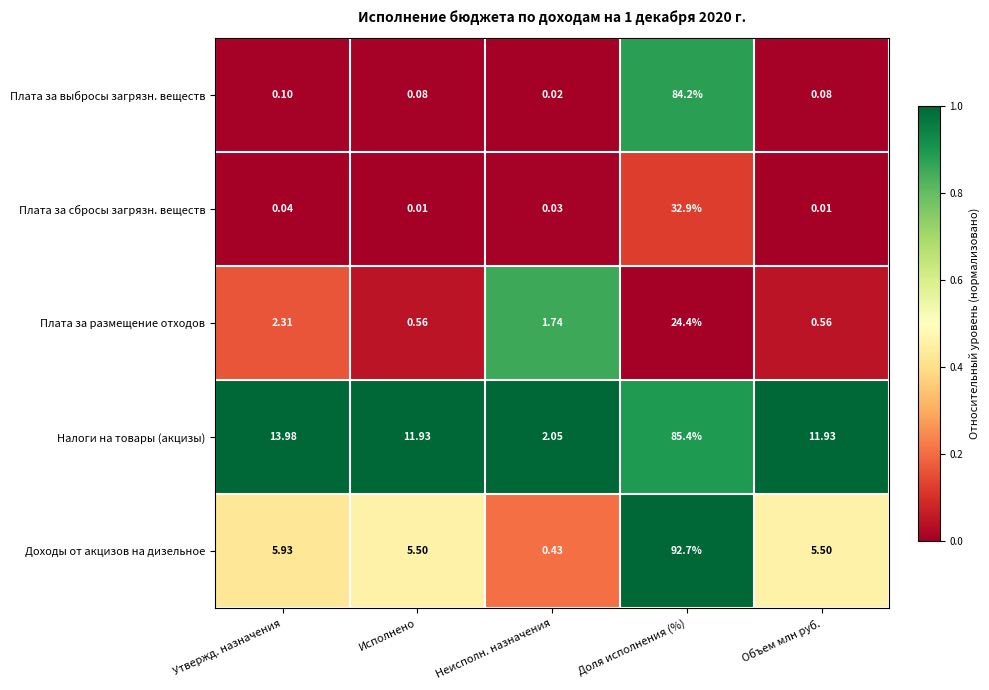

Rank the series at Утвержд. назначения from highest to lowest value.

Налоги на товары (акцизы), Доходы от акцизов на дизельное, Плата за размещение отходов, Плата за выбросы загрязн. веществ, Плата за сбросы загрязн. веществ